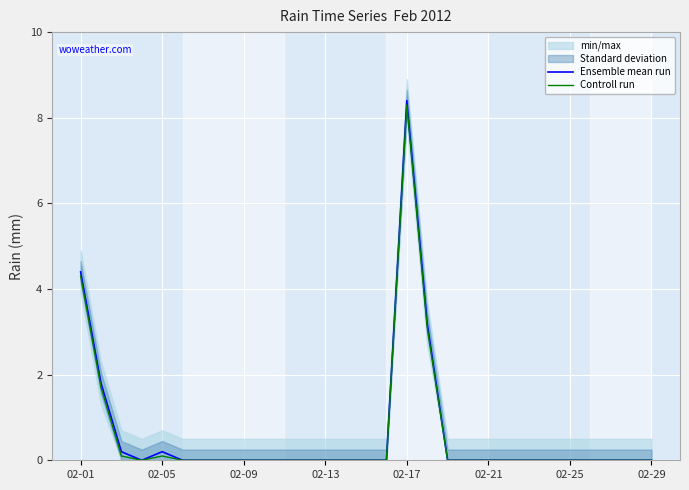

What is the maximum value for Controll run?

8.3